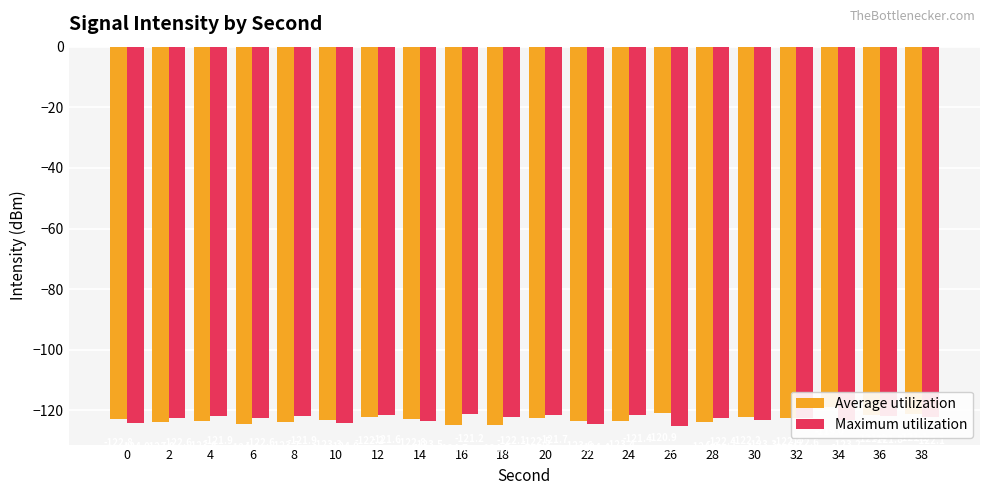

List the series in order of their peak value, lowest first.

Maximum utilization, Average utilization